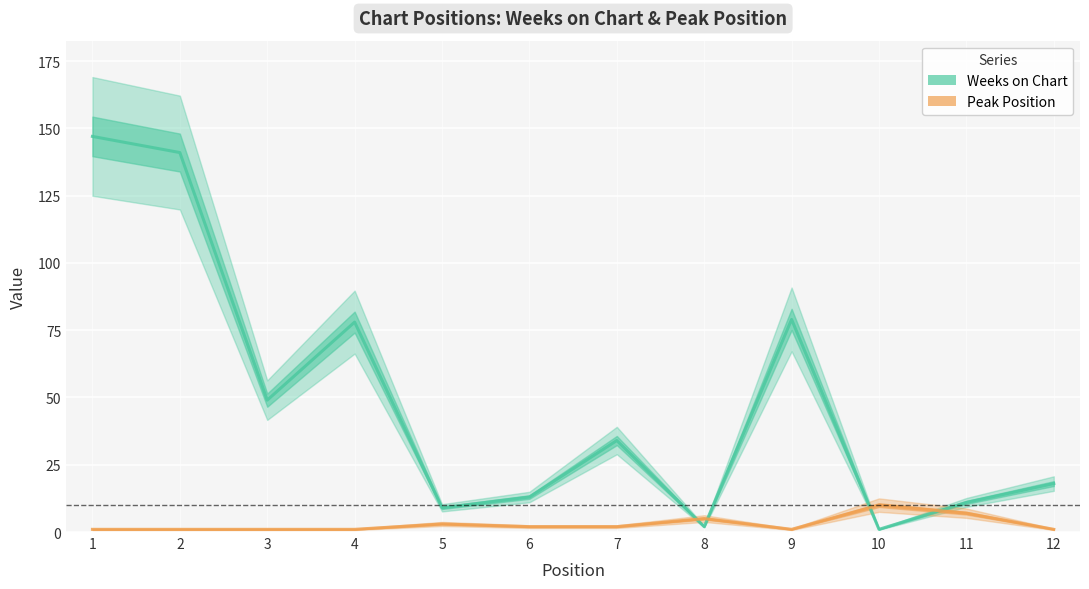

At which label does Weeks on Chart reach its minimum?

10